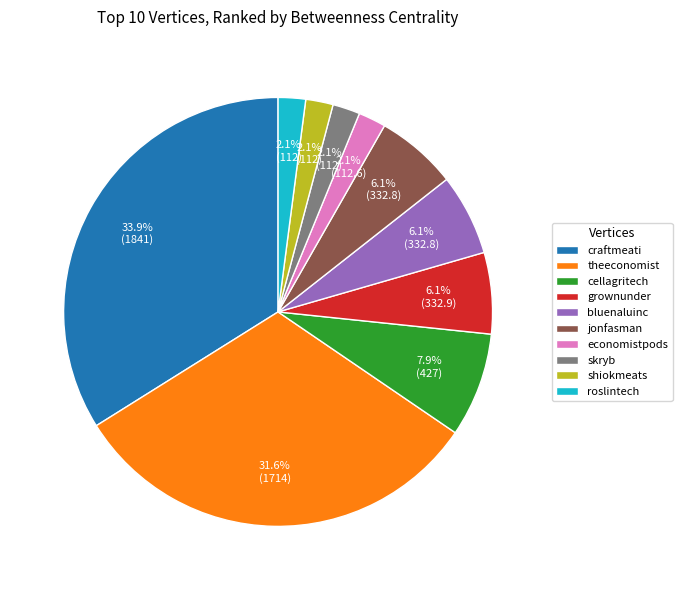

Which slice is the largest?

craftmeati